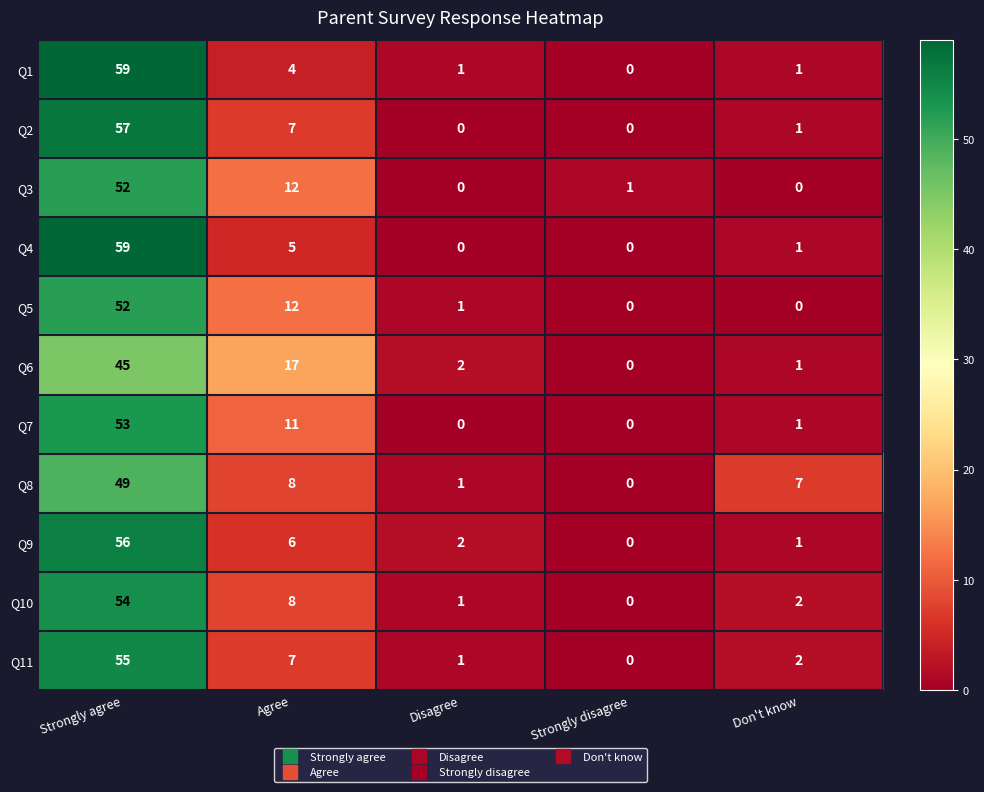

What is the difference between the highest and lowest values at Don't know?

7